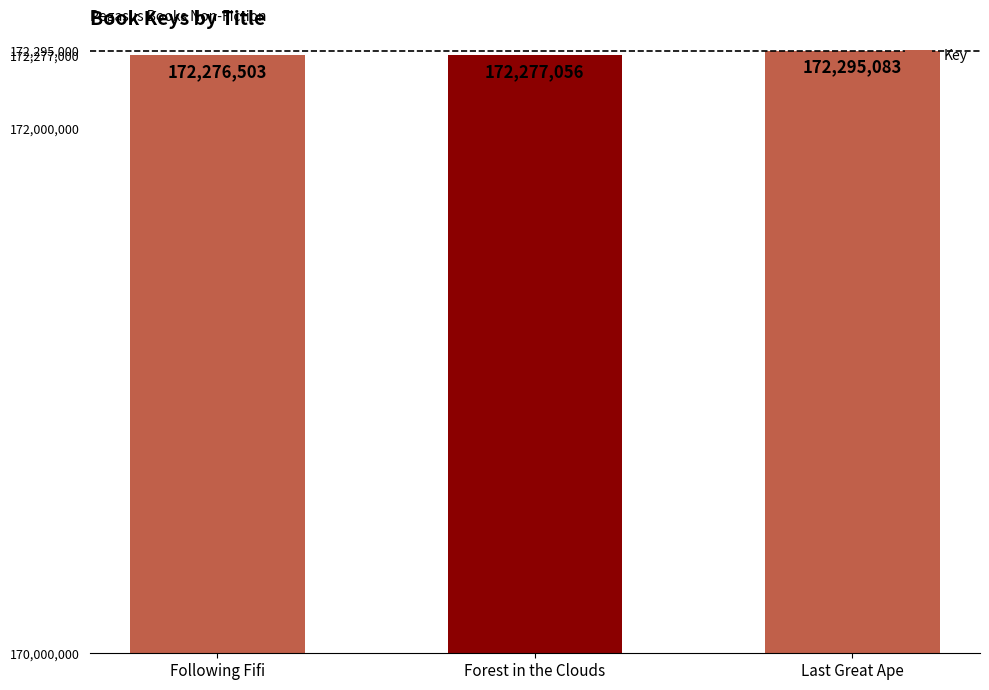

Rank the categories by value from highest to lowest.

Last Great Ape, Forest in the Clouds, Following Fifi